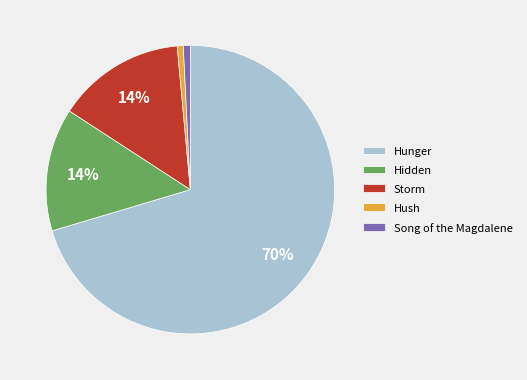

Which category has the biggest portion of the pie?

Hunger